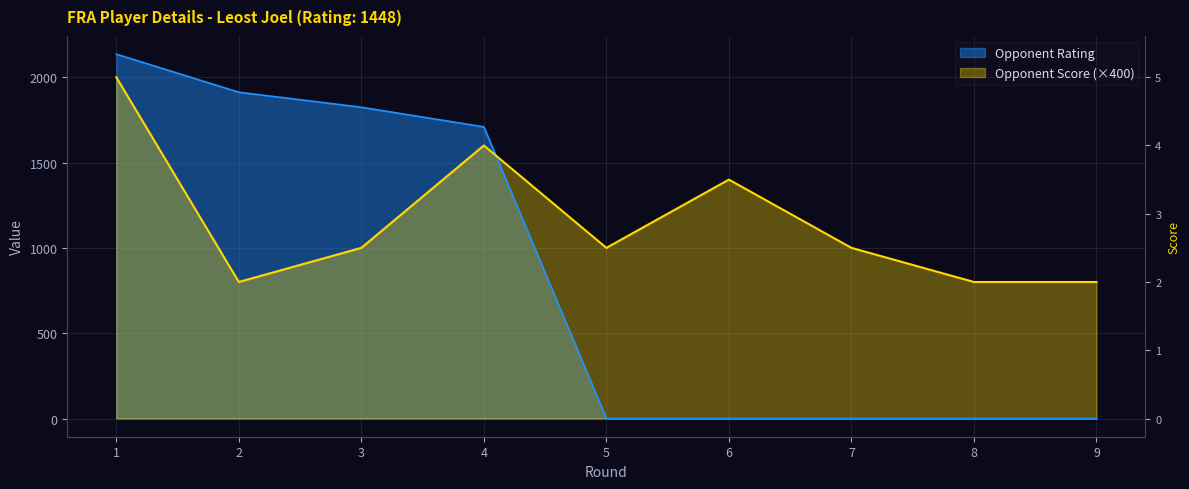

Is it true that Opponent Rating equals -726 at 8?

False